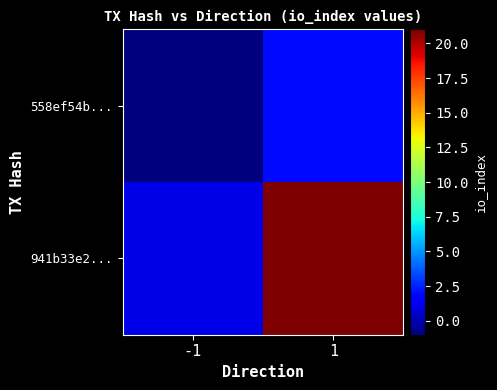

Rank the series by their average value, from highest to lowest.

941b33e2..., 558ef54b...